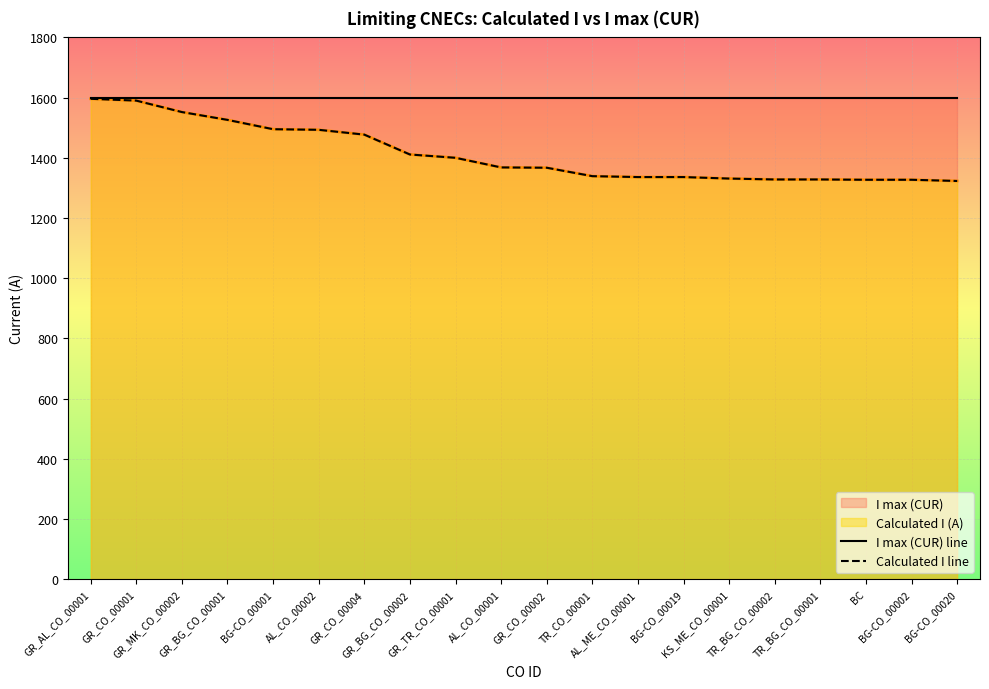

What is the average value of the Calculated I line series?

1412